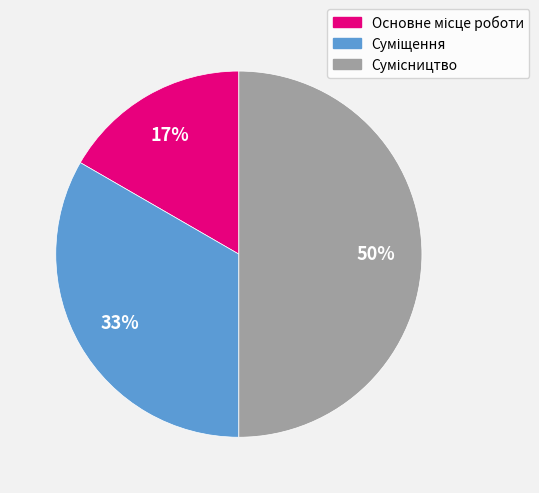

To the nearest percent, what is the difference between the largest and smallest slice percentages?

33%